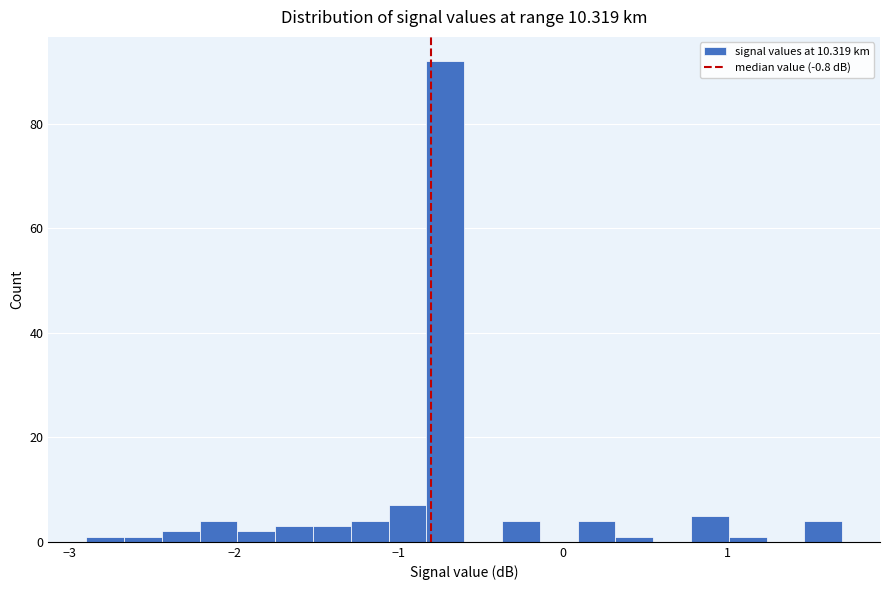

Read against the x-axis, roughly where is the centre of the tallest bar?

-0.7